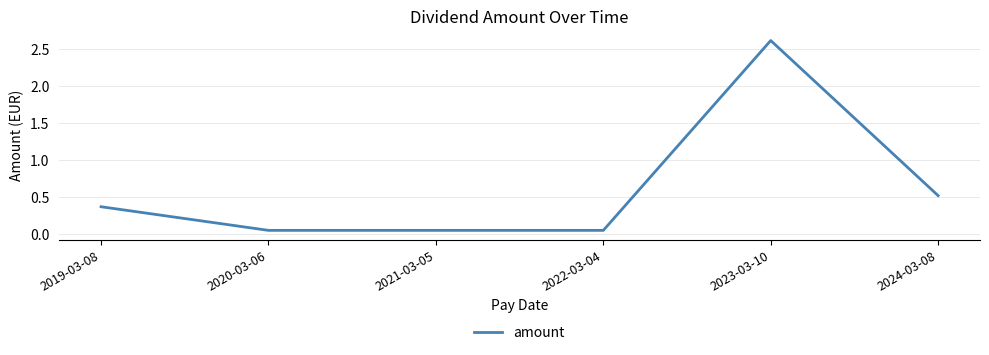

True or false: there are more than 2 points higher than both neighbors.

False